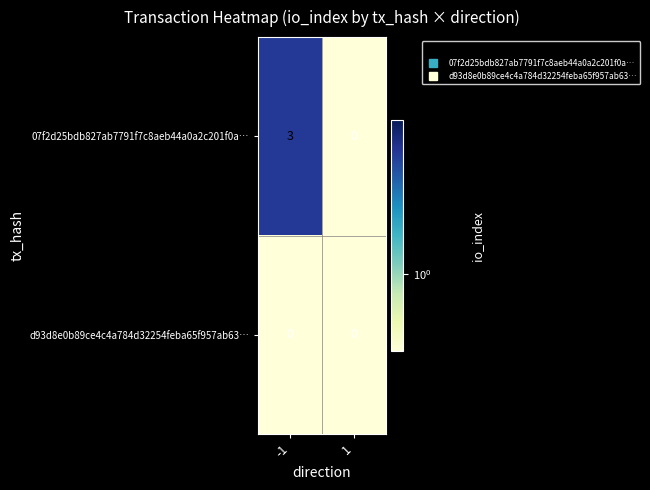

What is the total value across all series at -1?

3